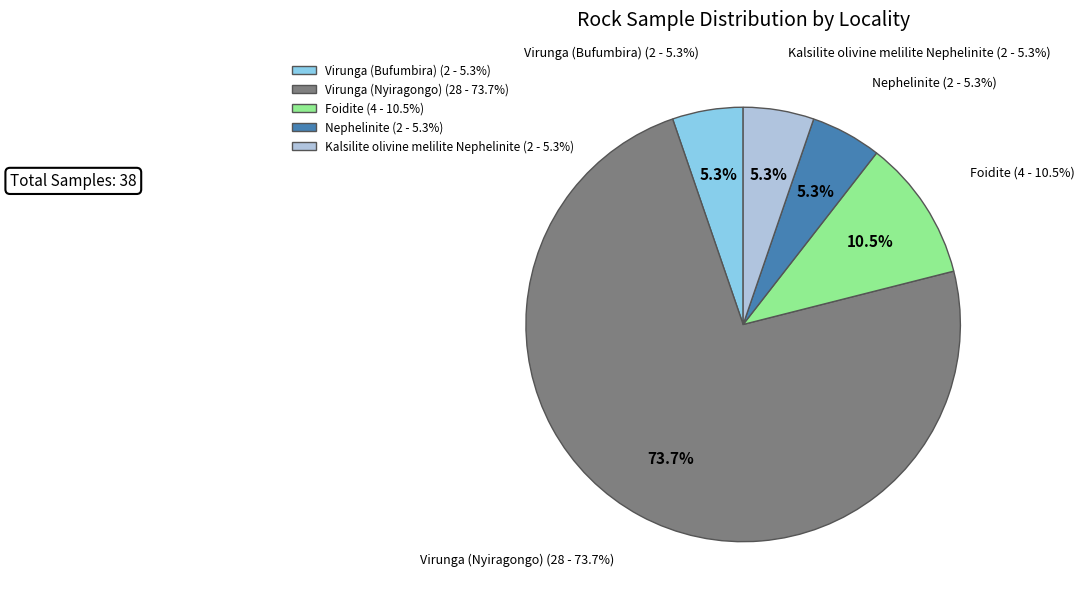

What is the change in value from Virunga (Nyiragongo) to Foidite?

-24